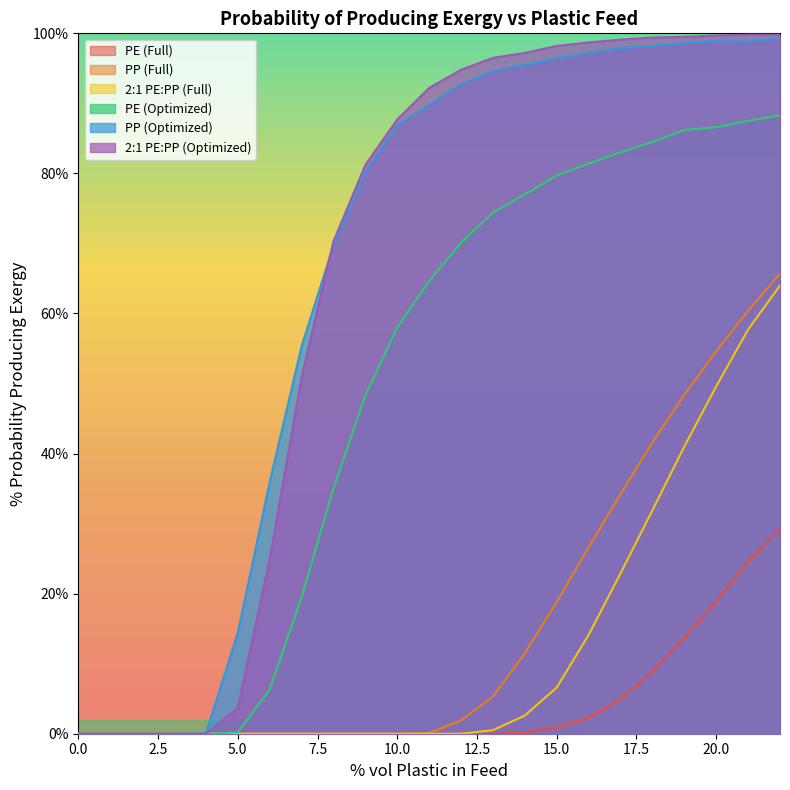

True or false: 2:1 PE:PP (Full) and 2:1 PE:PP (Optimized) intersect in this chart.

False